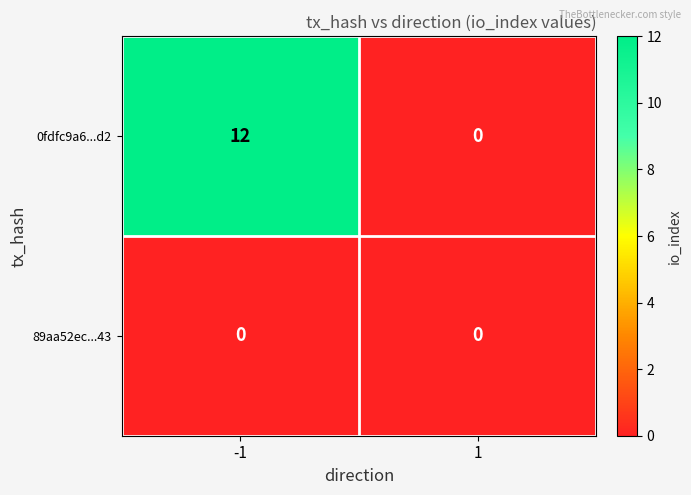

Is it true that 0fdfc9a6...d2 equals 0 at 1?

True